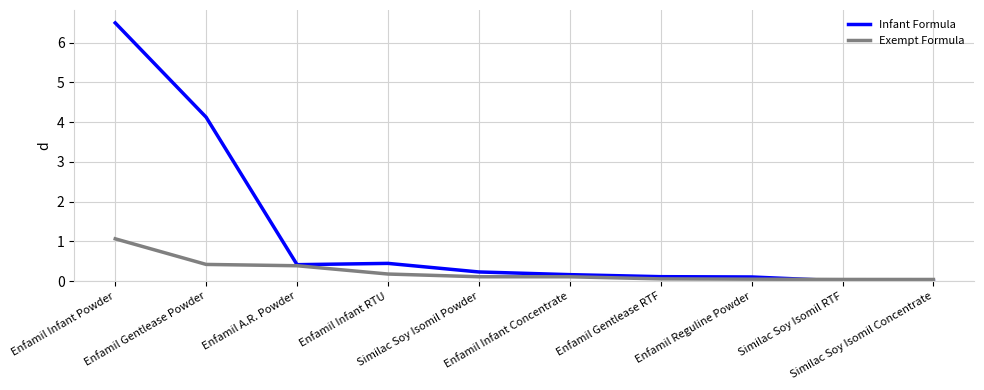

What is the highest value of the Infant Formula series?

6.5